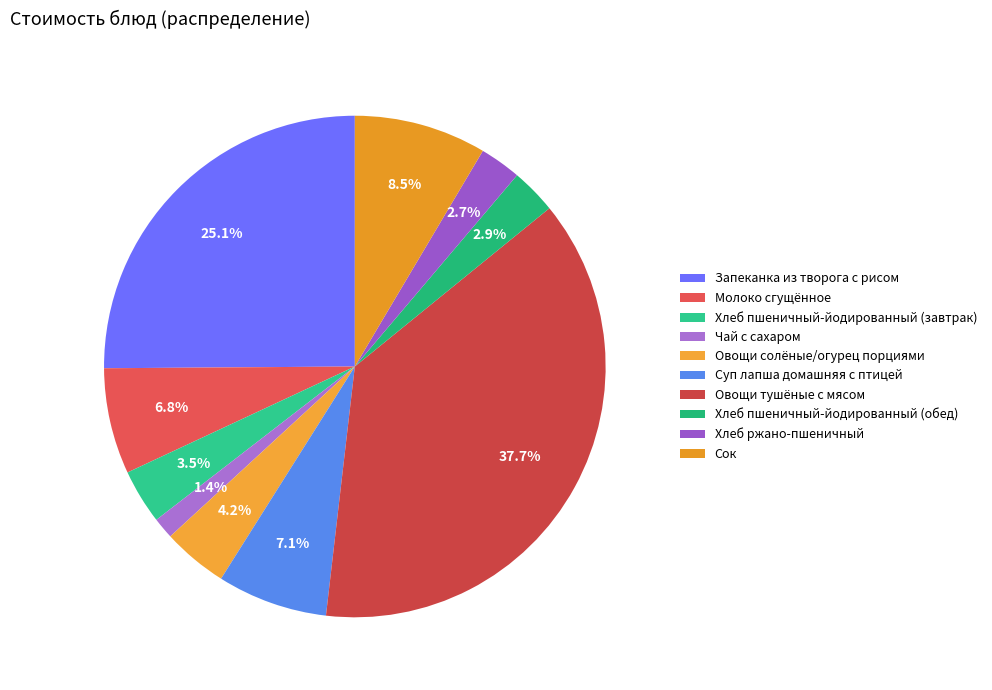

To the nearest percent, what percentage of the pie is Хлеб ржано-пшеничный?

3%